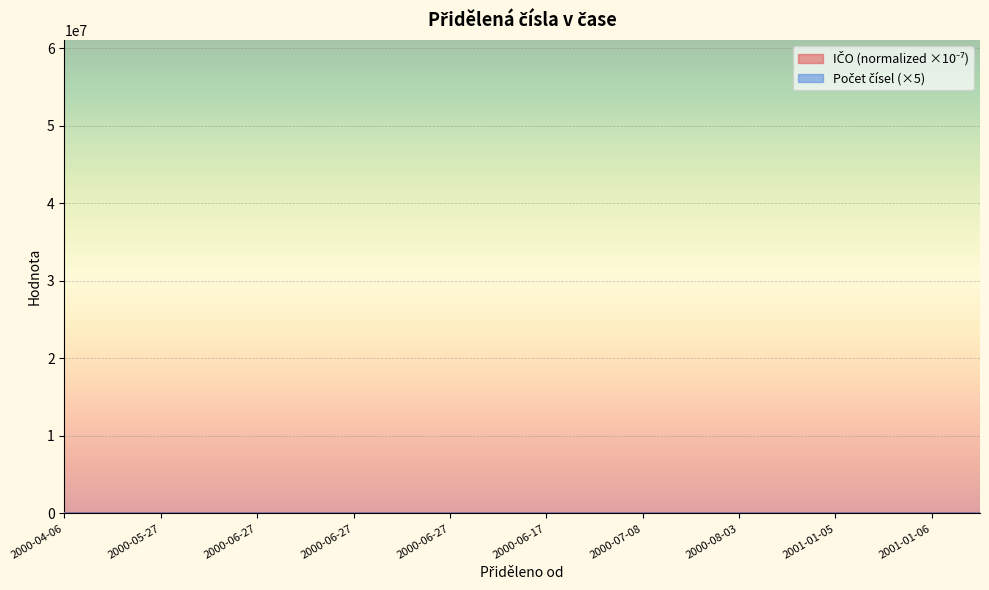

What is the sum of the IČO (normalized) values at 2000-04-22 and 2000-06-27?

10.8